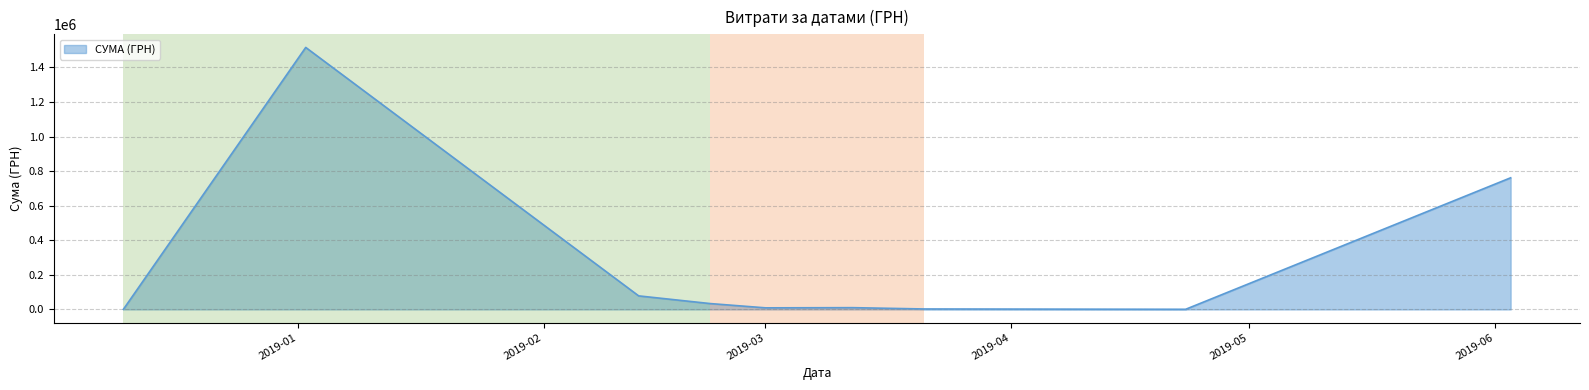

What is the difference between the maximum and minimum values?

1514958.4